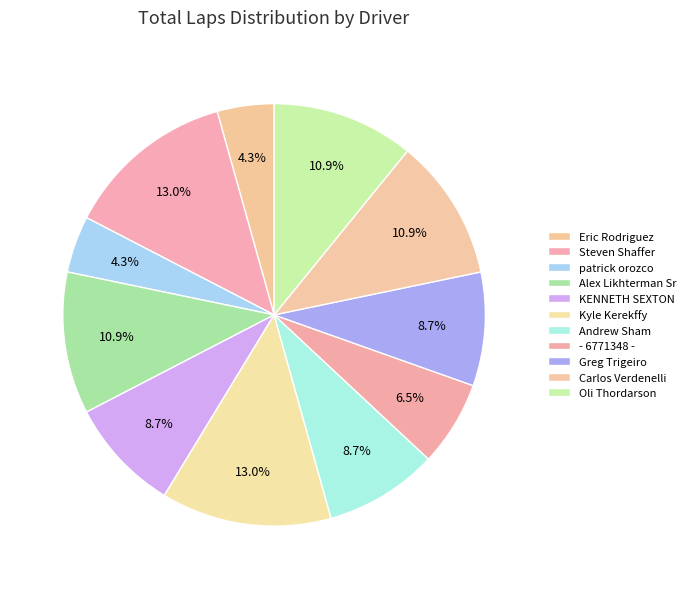

What percentage is the - 6771348 - slice, to the nearest percent?

7%